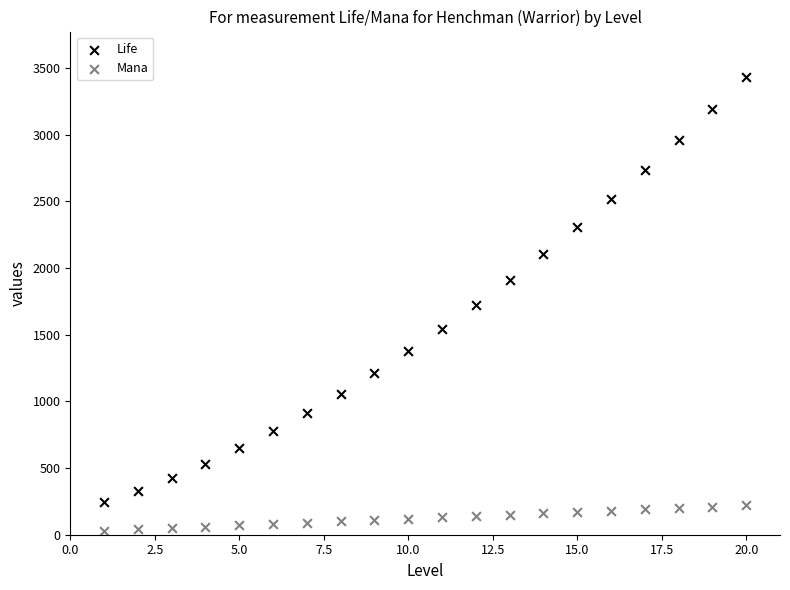

Which series reaches the minimum Y coordinate?

Mana